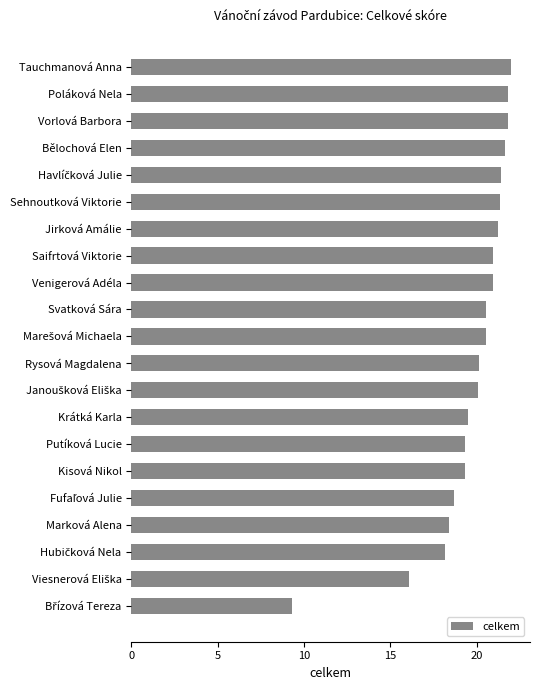

How many bars are there in total?

21